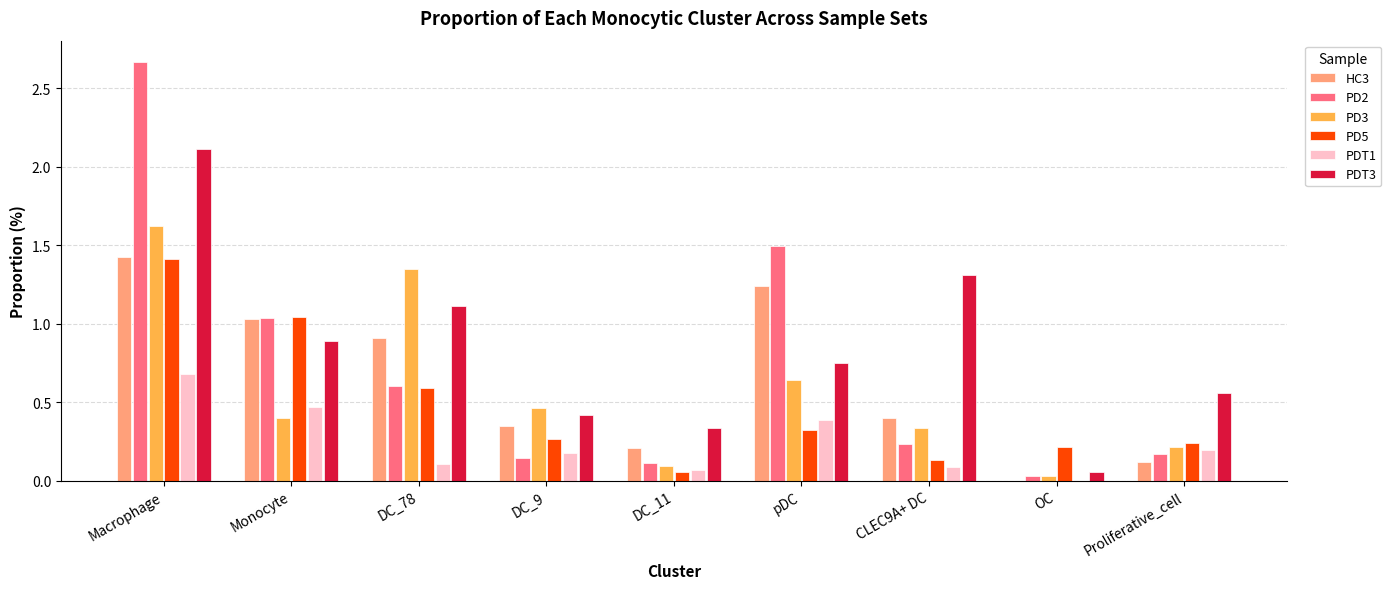

Is the value of PD2 at pDC greater than the value of PD5 at DC_78?

Yes